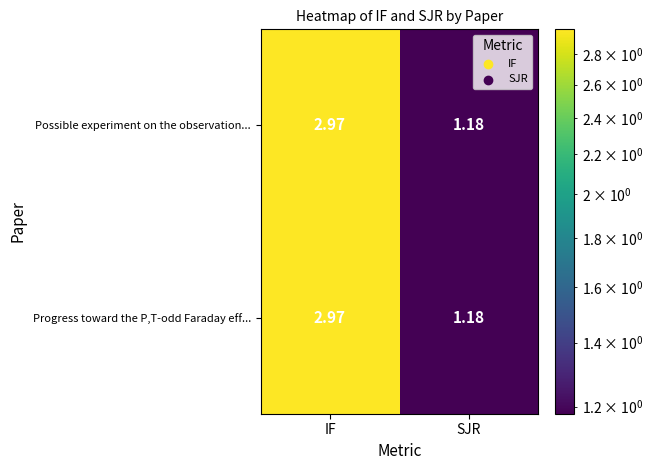

At which label does Possible experiment on the observation... first exceed 2?

IF